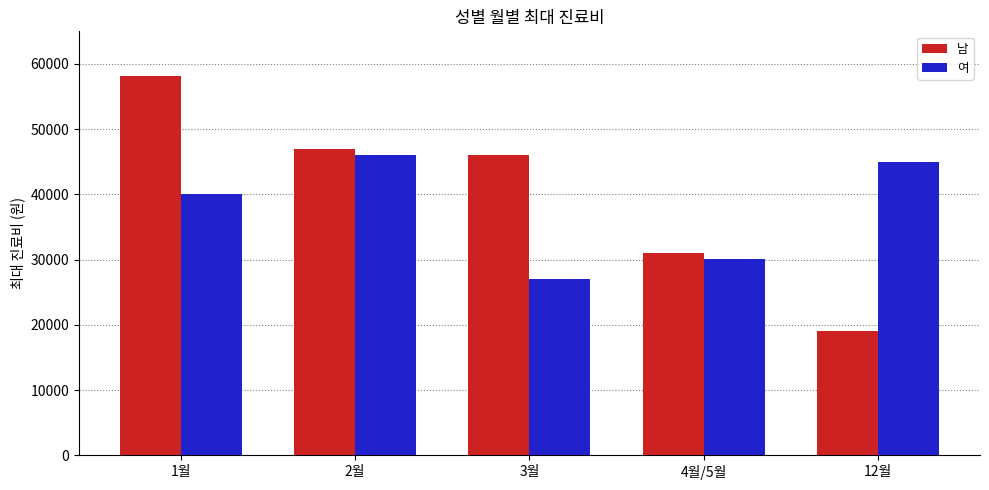

What is the difference between the maximum and minimum values in the 여 series?

19000